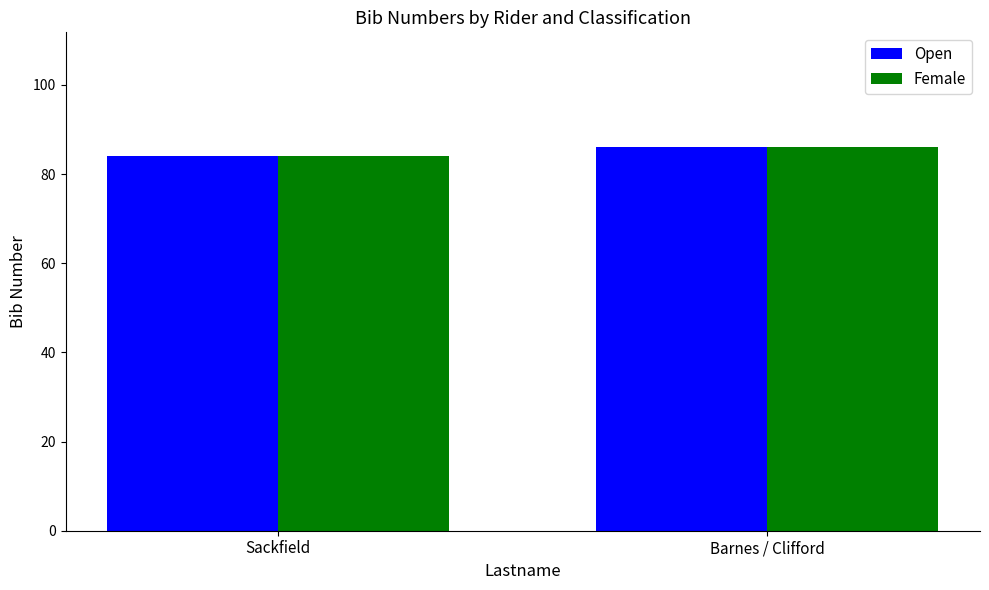

What is the sum of the Open values at Sackfield and Barnes / Clifford?

170